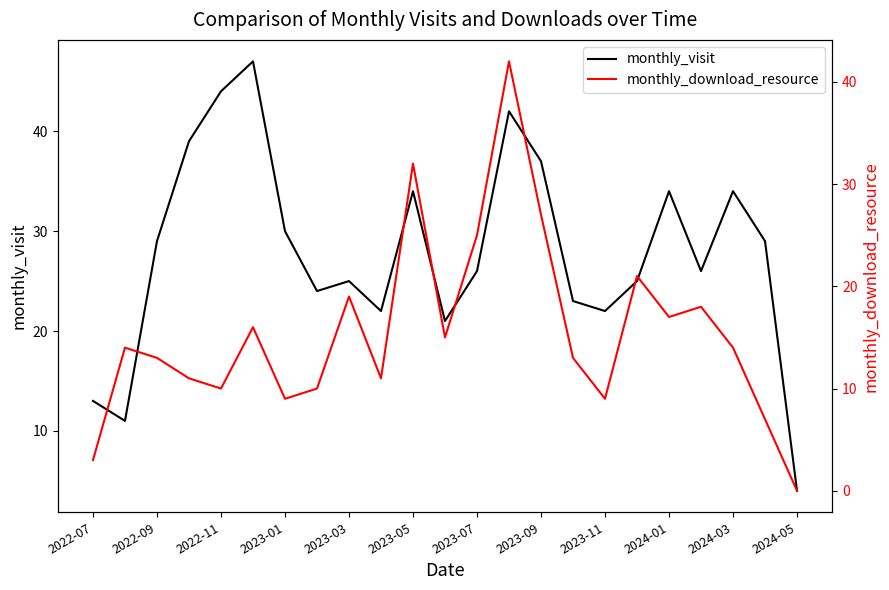

List the series in order of their overall mean, lowest first.

monthly_download_resource, monthly_visit